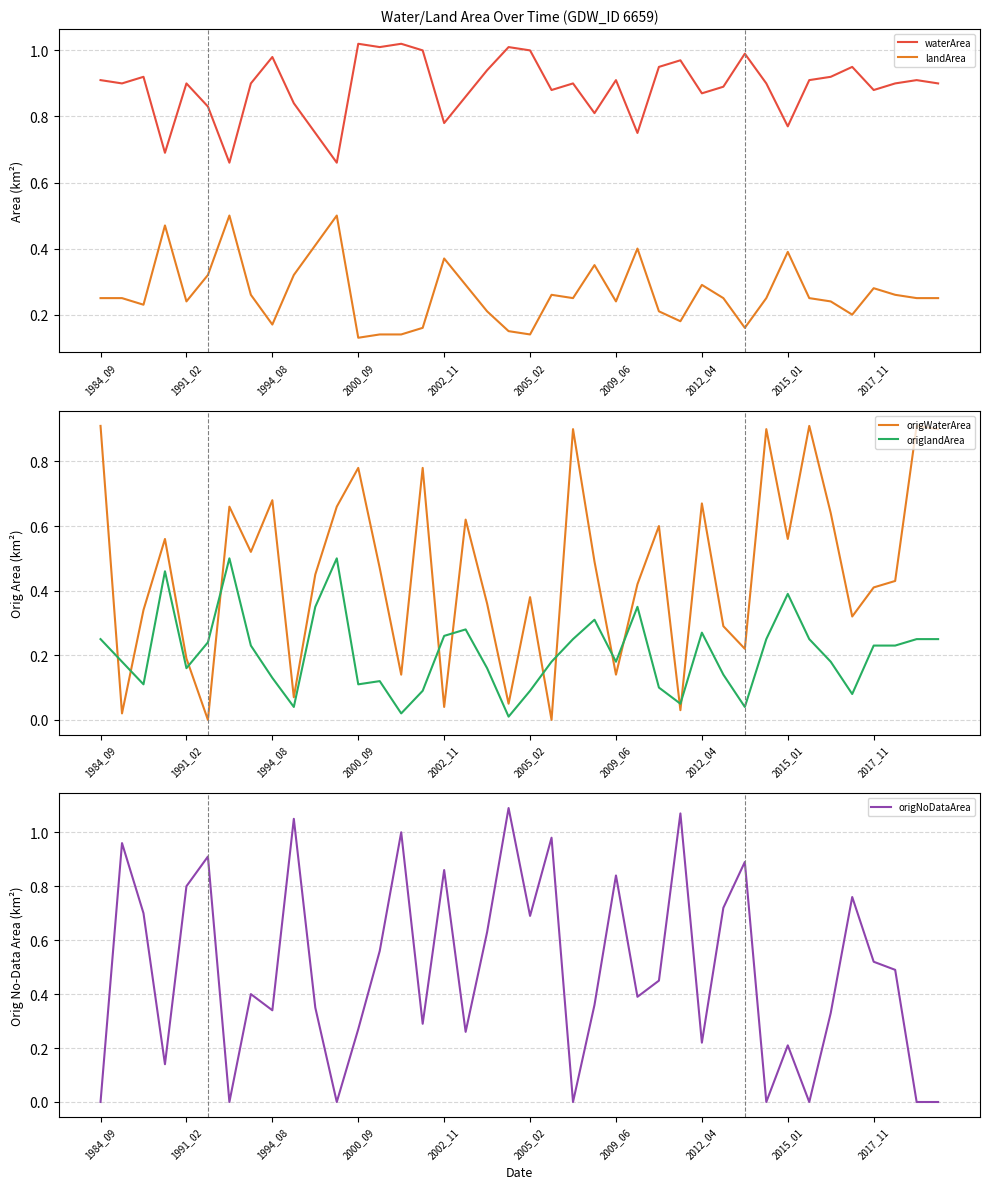

True or false: landArea and waterArea cross at least once.

False